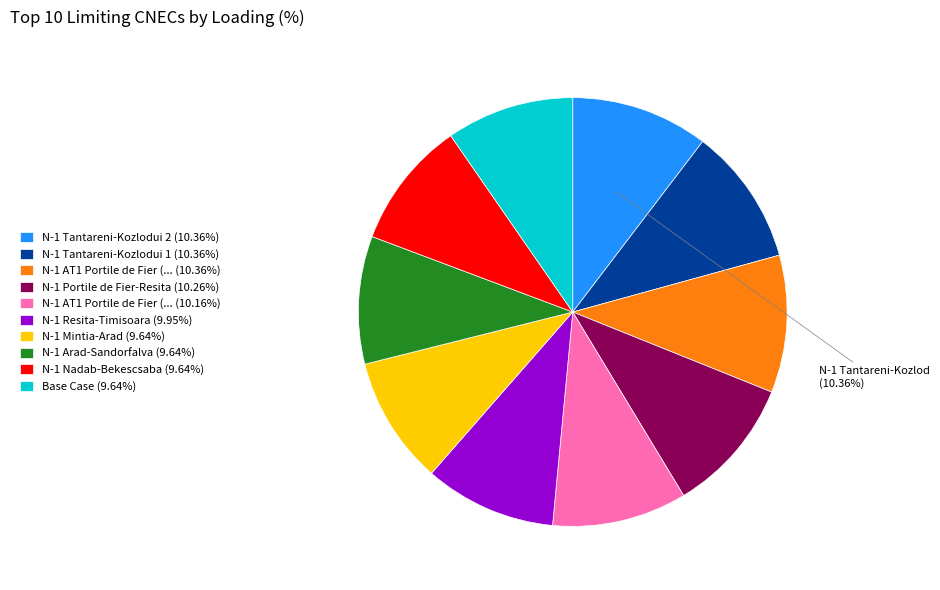

Is there any slice that represents more than half of the pie?

No